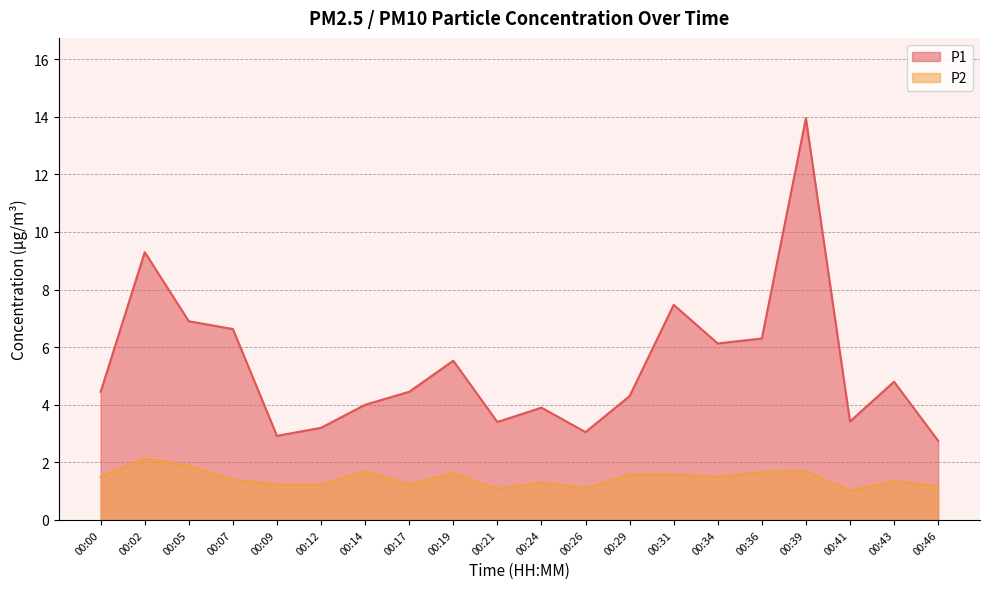

True or false: P1 has a value of 2.1 at 00:21.

False